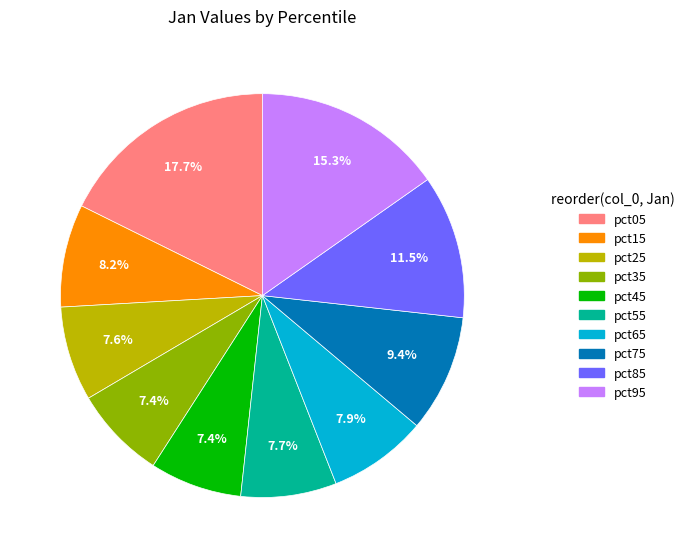

What percentage is the pct65 slice, to the nearest percent?

8%